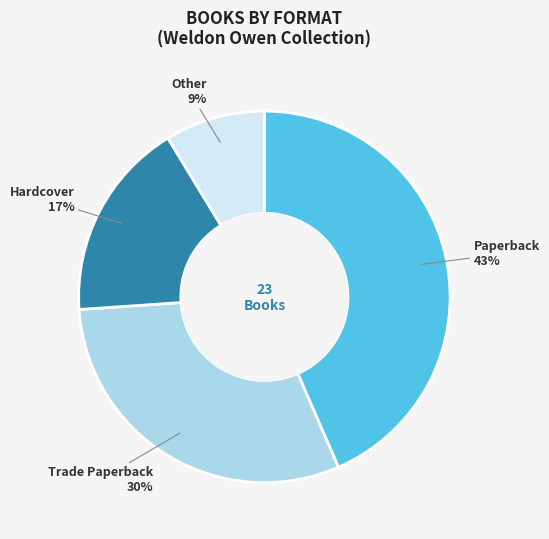

Count the number of slices in the pie.

4